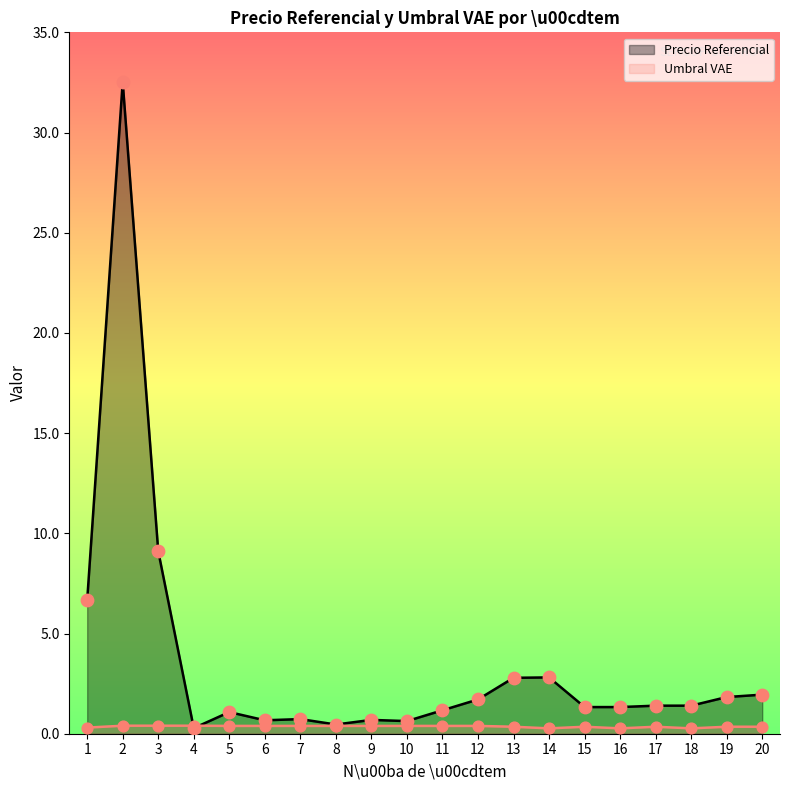

Is the value of Umbral VAE at 5 greater than the value of Precio Referencial at 10?

No